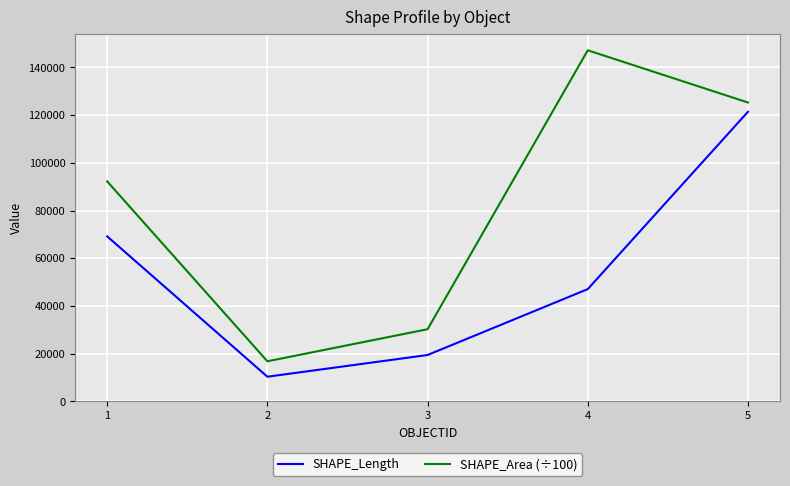

At which category is the sum across all series the highest?

5